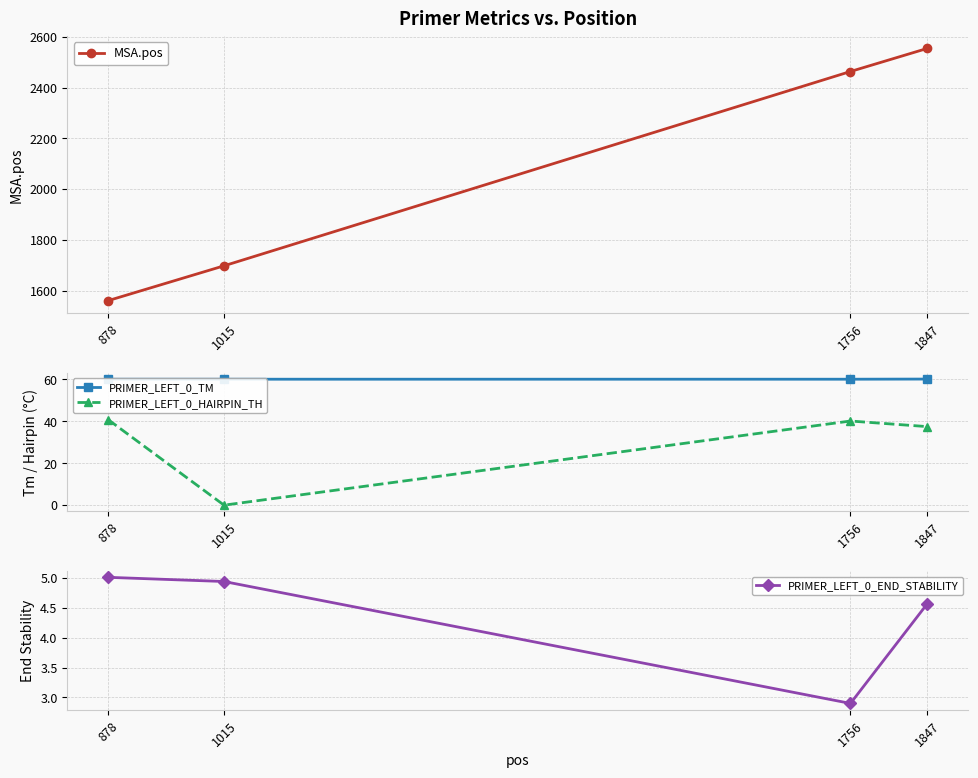

List the labels in order of MSA.pos value, smallest first.

878, 1015, 1756, 1847